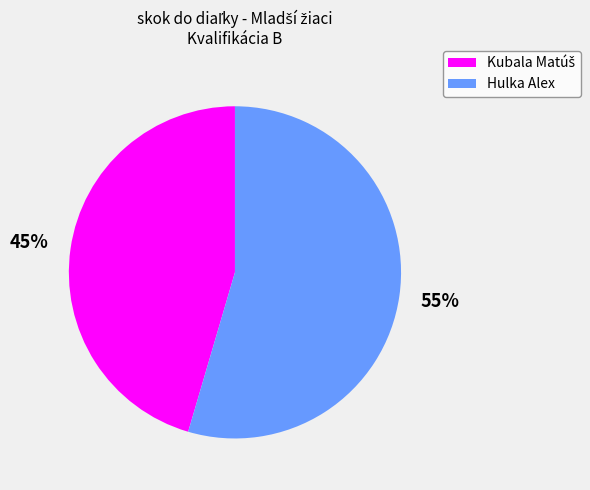

Which category accounts for the majority?

Hulka Alex